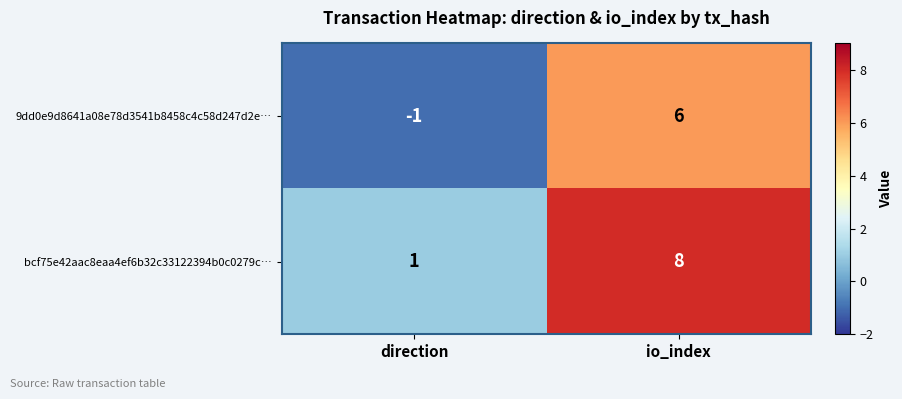

Rank the series by their average value, from lowest to highest.

9dd0e9d8641a08e78d3541b8458c4c58d247d2e…, bcf75e42aac8eaa4ef6b32c33122394b0c0279c…